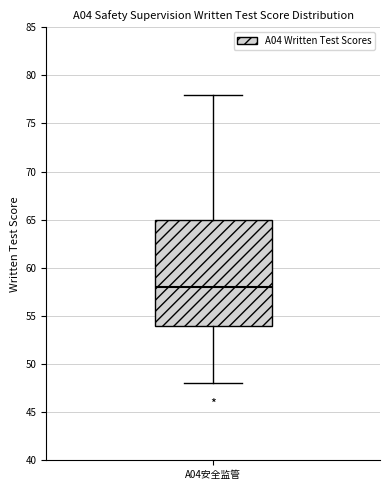

Where does the median line of the box for A04安全监管 sit on the y-axis? The values are not printed on the chart, so give them approximately, as read against the axis.

58